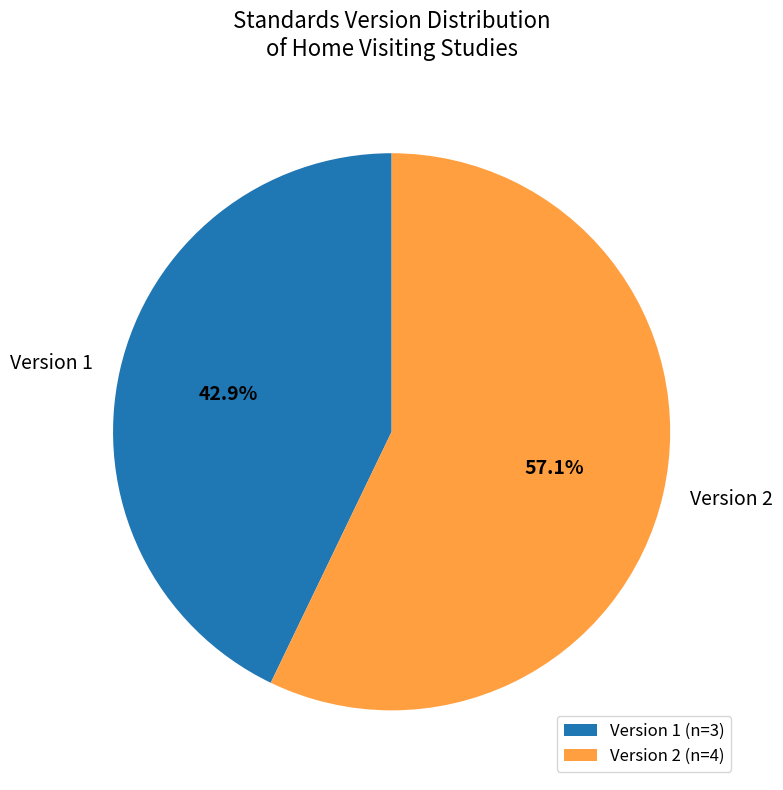

Approximately how many times larger is the value at Version 1 compared to Version 2?

0.8